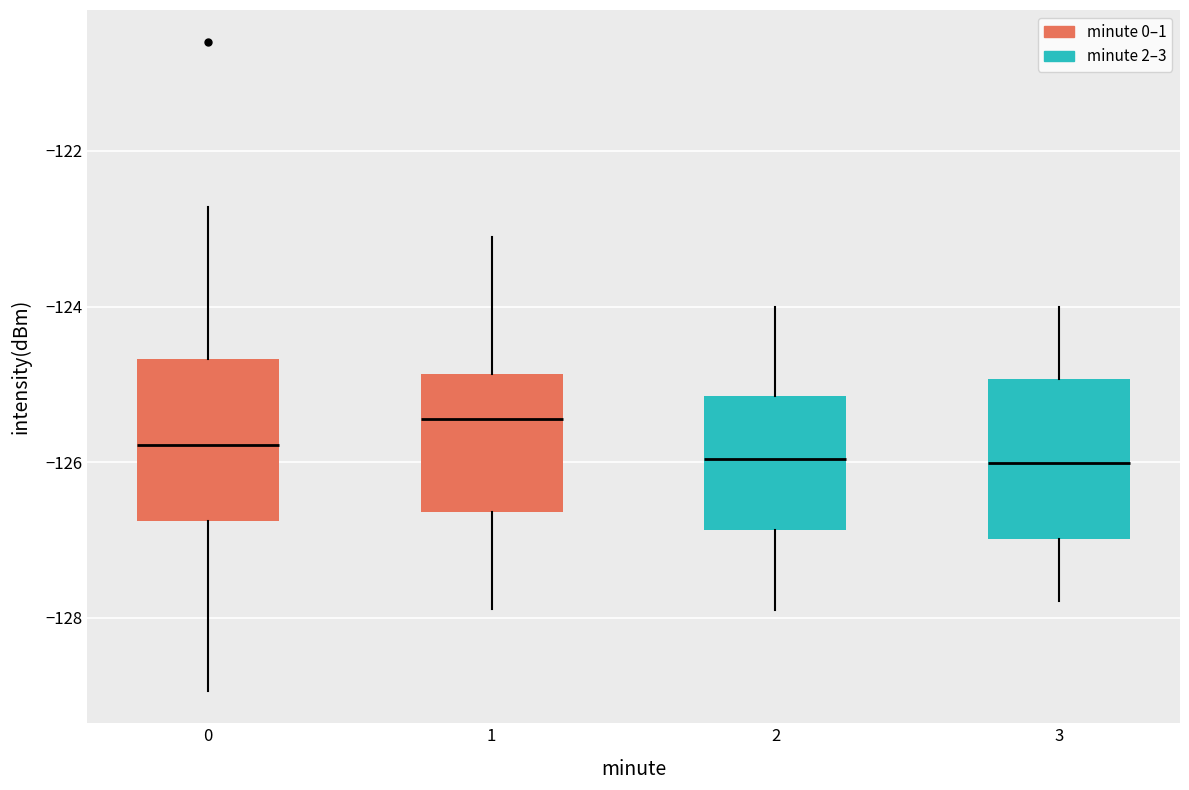

Reading left to right, read every box against the y-axis: the position of its median line, the range the box covers, and the ends of its whiskers. The values are not printed on the chart, so give them approximately, as read against the axis.

0: median -125.8, box -126.8 to -124.6, whiskers -129.0 to -122.8
1: median -125.4, box -126.6 to -124.8, whiskers -127.8 to -123.2
2: median -126.0, box -126.8 to -125.2, whiskers -128.0 to -124.0
3: median -126.0, box -127.0 to -125.0, whiskers -127.8 to -124.0